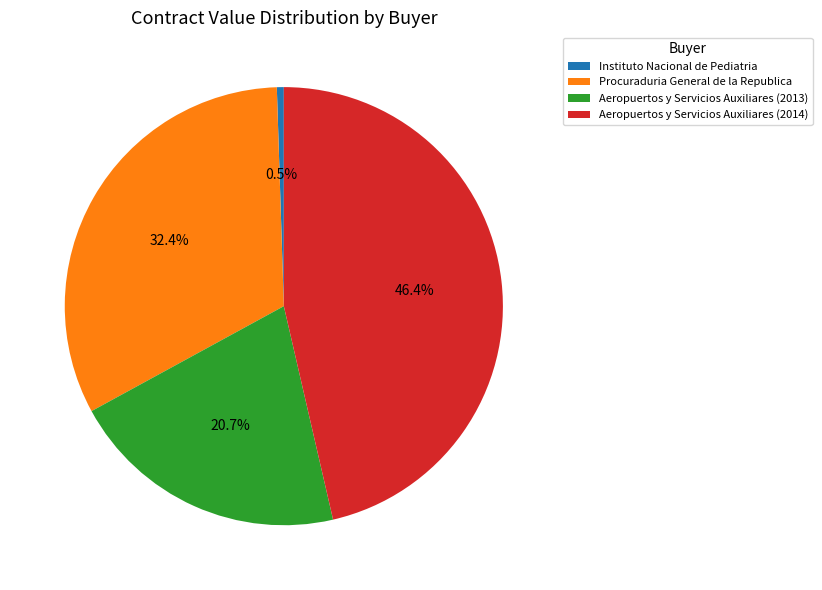

Which has a higher value, Aeropuertos y Servicios Auxiliares (2013) or Instituto Nacional de Pediatria?

Aeropuertos y Servicios Auxiliares (2013)